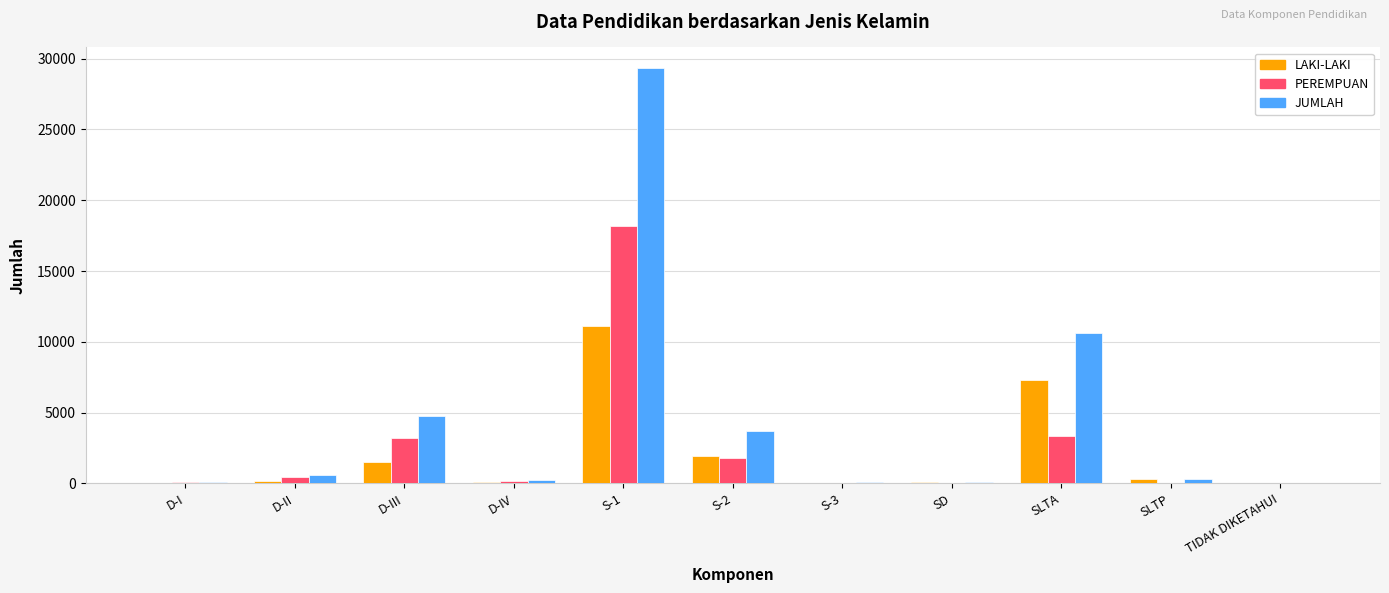

What is the total value across all series at SLTP?

590